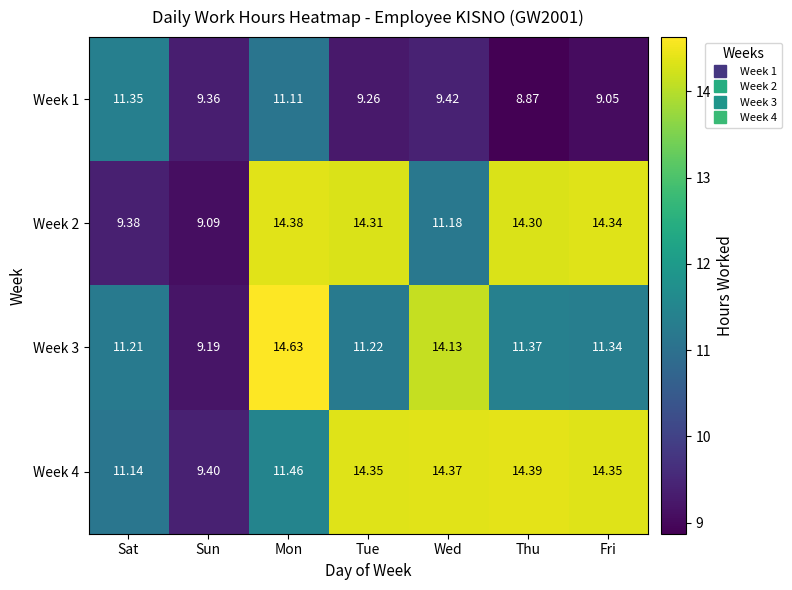

Count the number of data series in this chart.

4